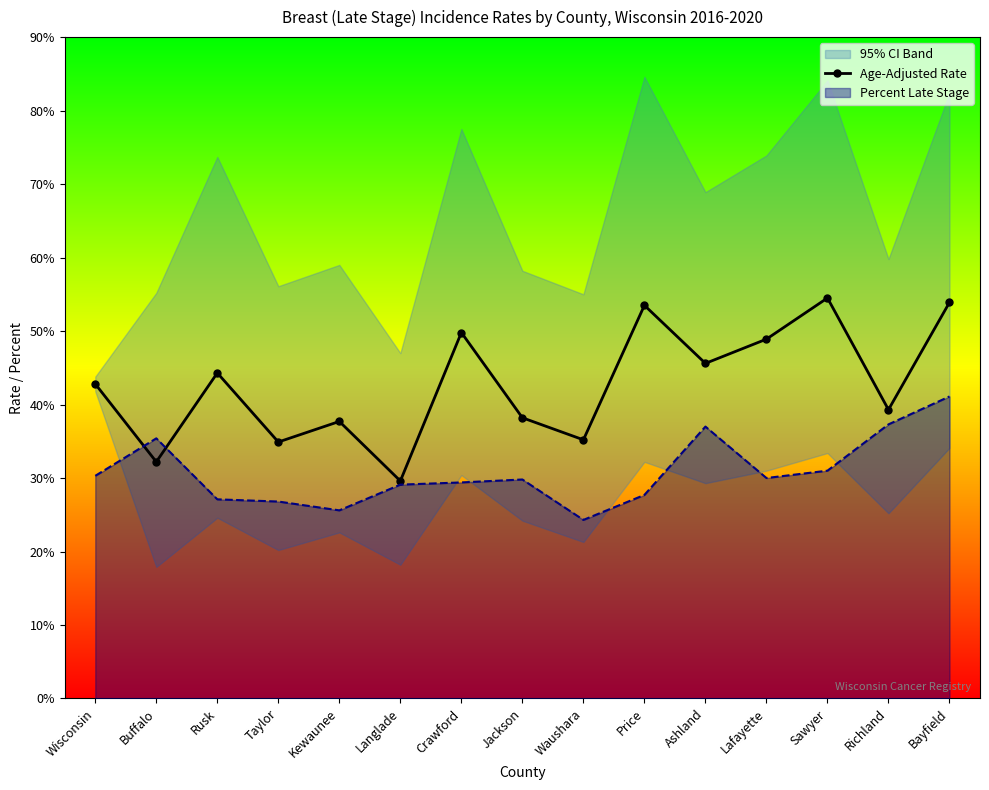

What is the sum of the values at Price and Langlade?

83.1